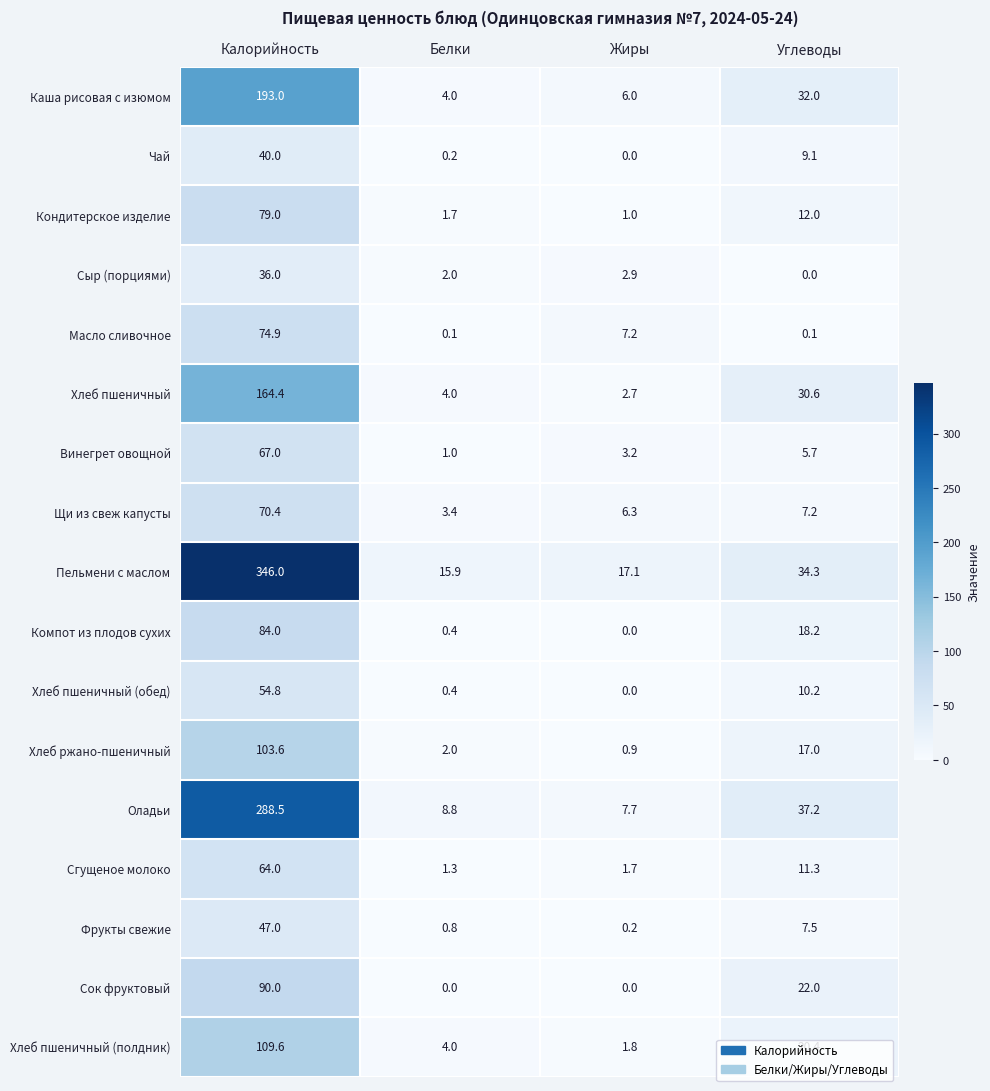

Count the number of data series in this chart.

17